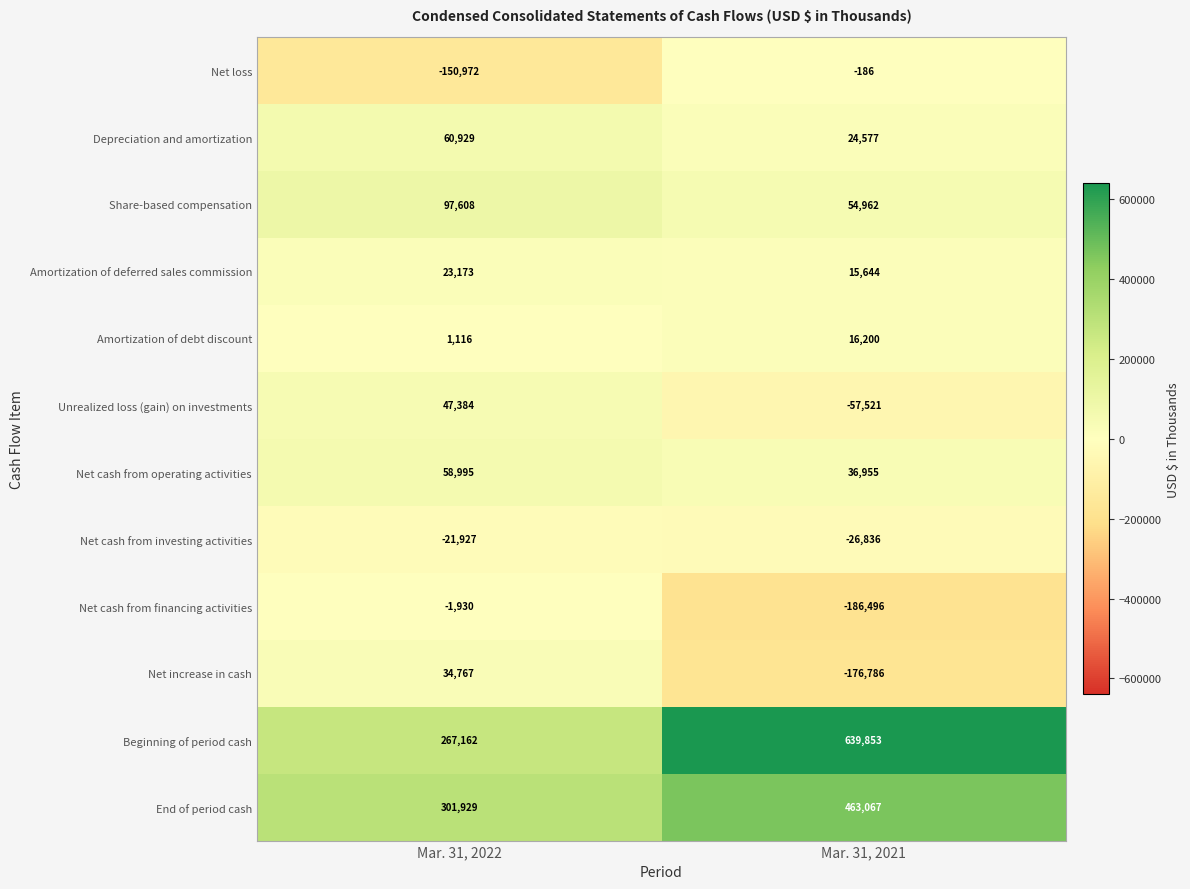

What is the difference between the Net cash from investing activities values at Mar. 31, 2021 and Mar. 31, 2022?

4909